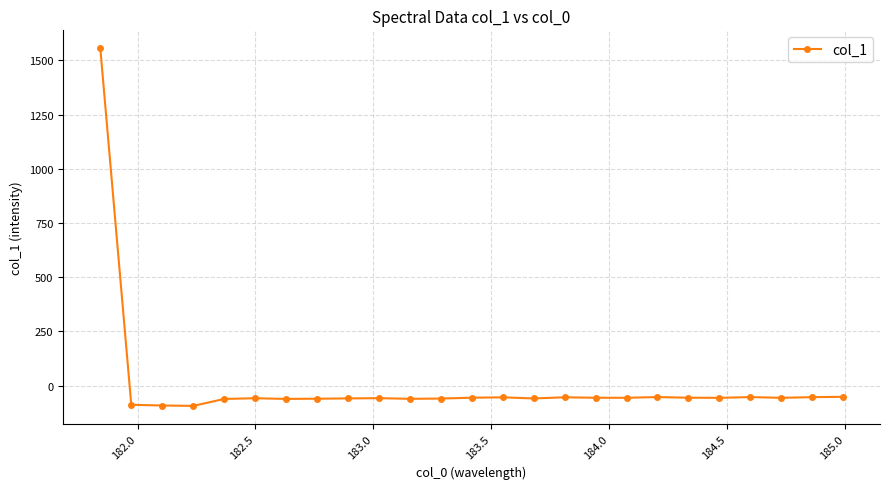

What is the average value?

3.6